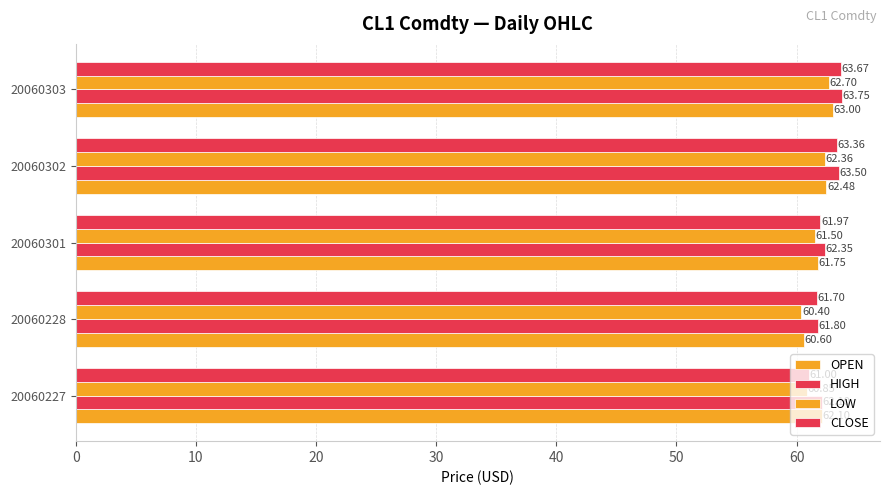

Count the number of data series in this chart.

4